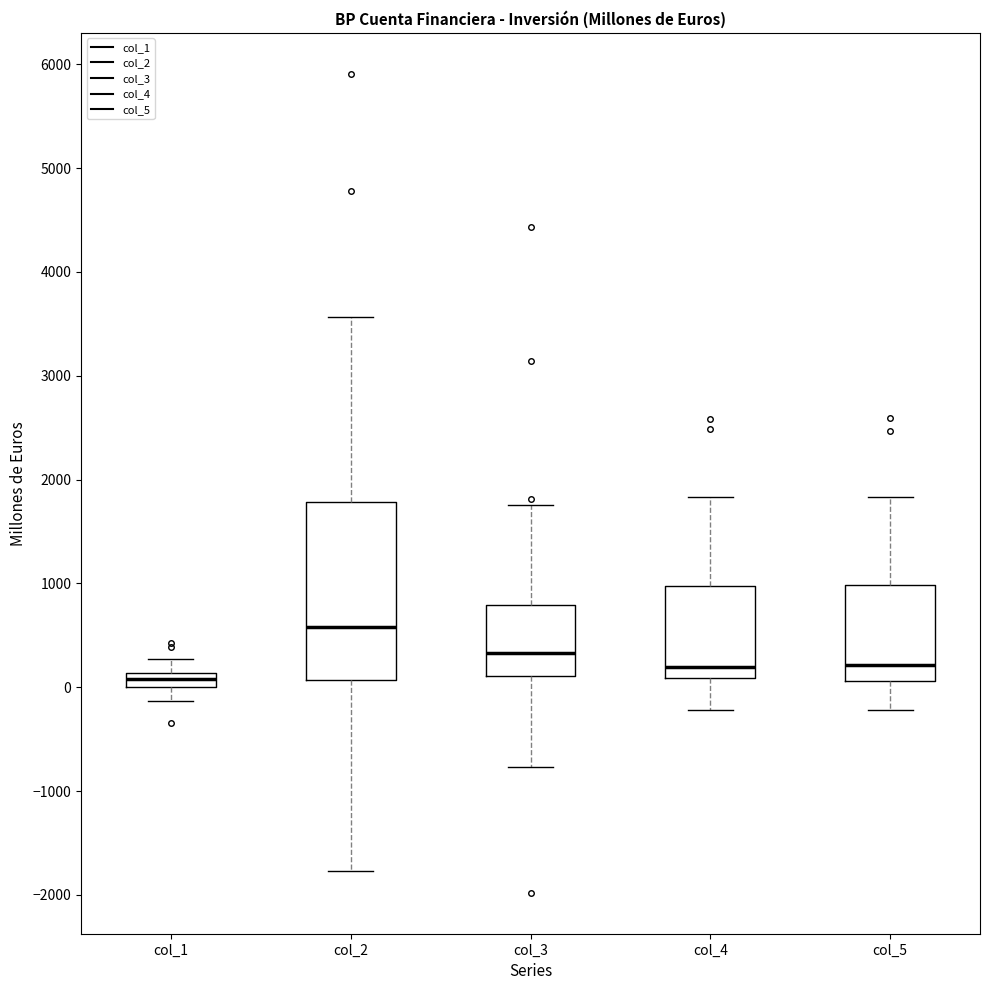

Comparing the boxes themselves (not the whiskers), which one is the tallest?

col_2